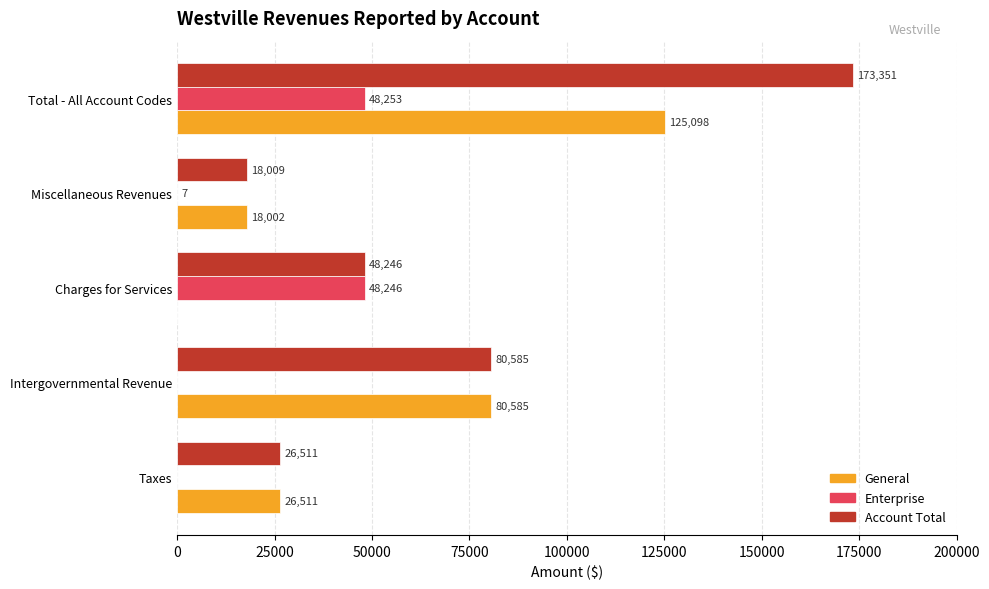

What is the greatest value displayed?

173351